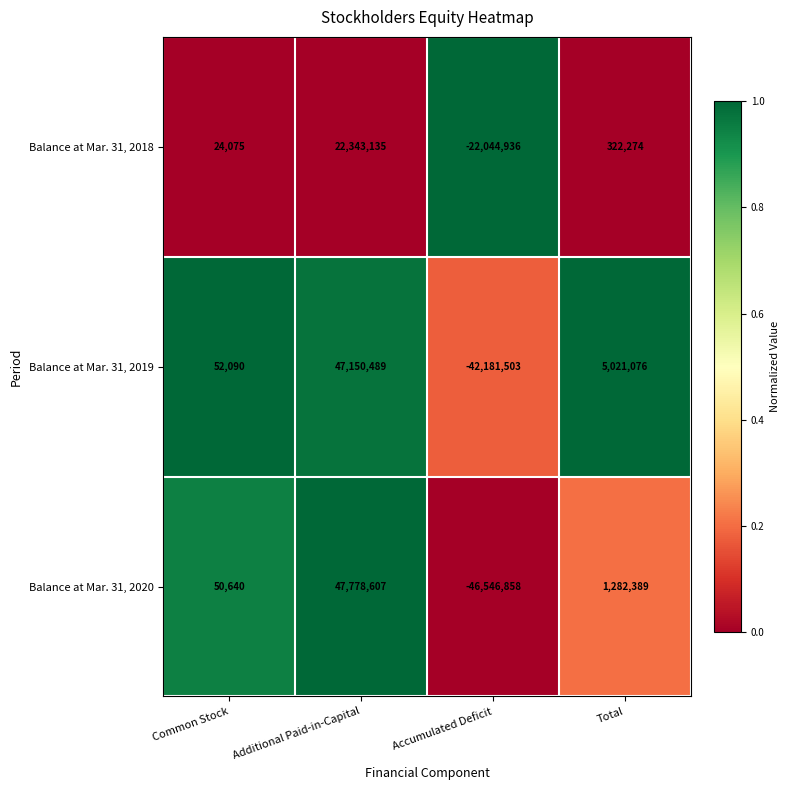

Which series has the largest total across all categories?

Balance at Mar. 31, 2019